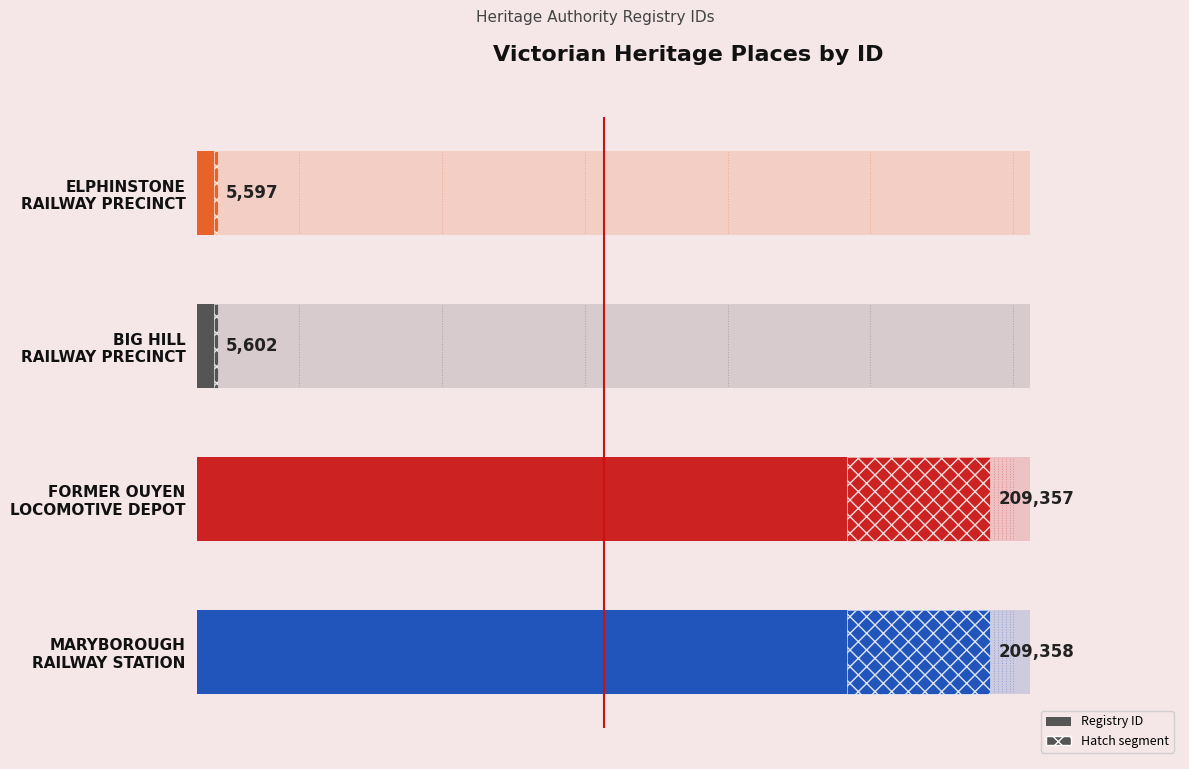

What is the change in value from ELPHINSTONE RAILWAY PRECINCT to MARYBOROUGH RAILWAY STATION?

+203761